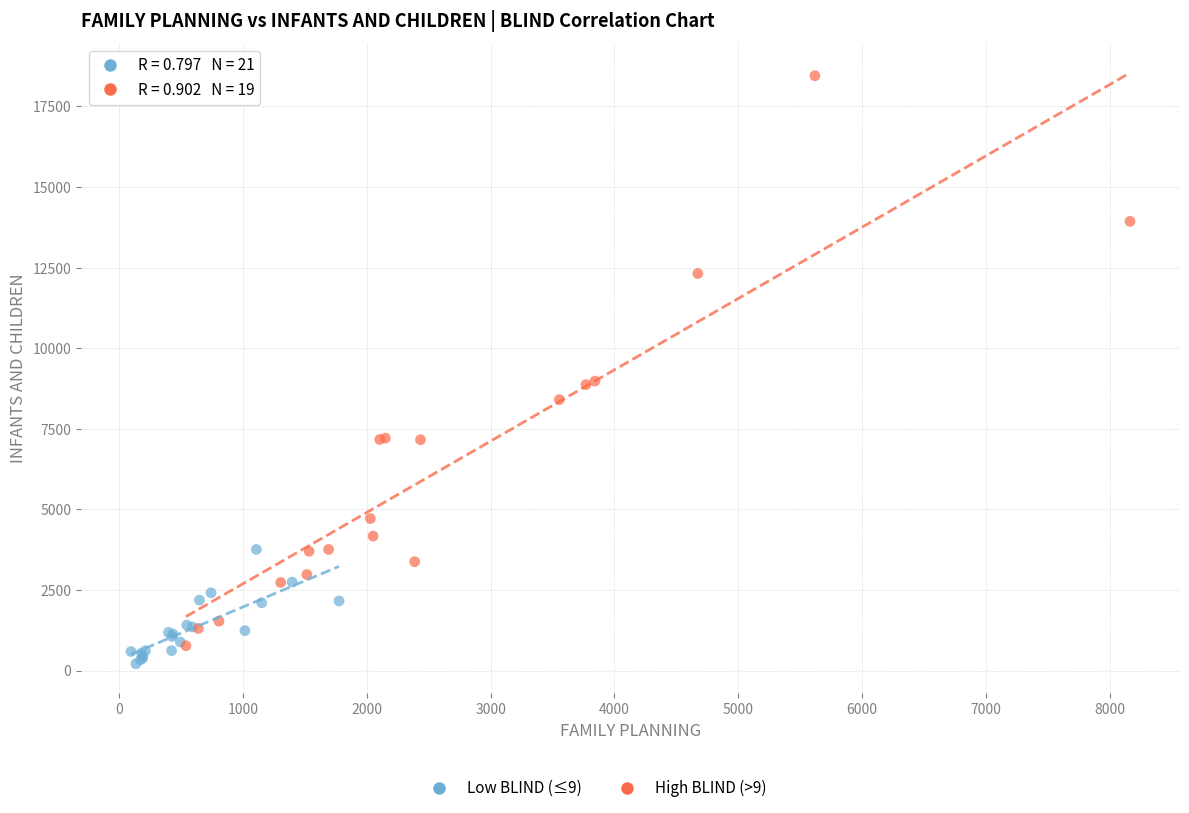

Which series contains the highest Y value?

High BLIND (>9)